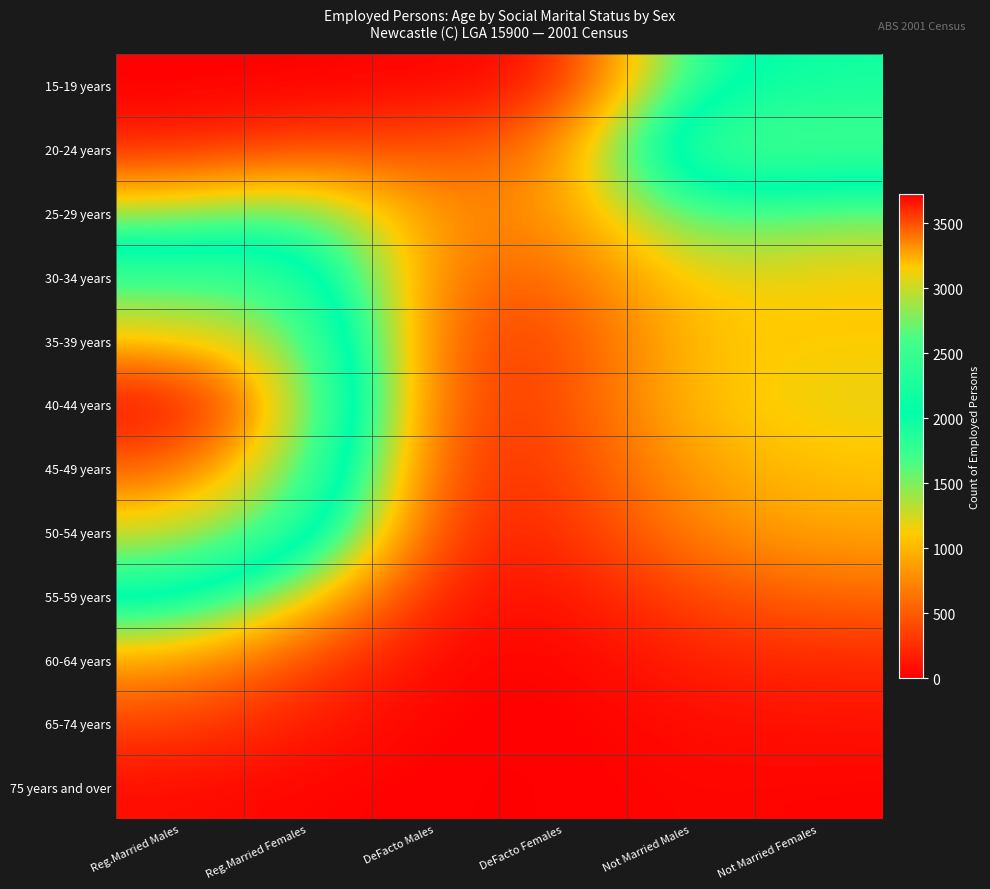

Count the number of data series in this chart.

12